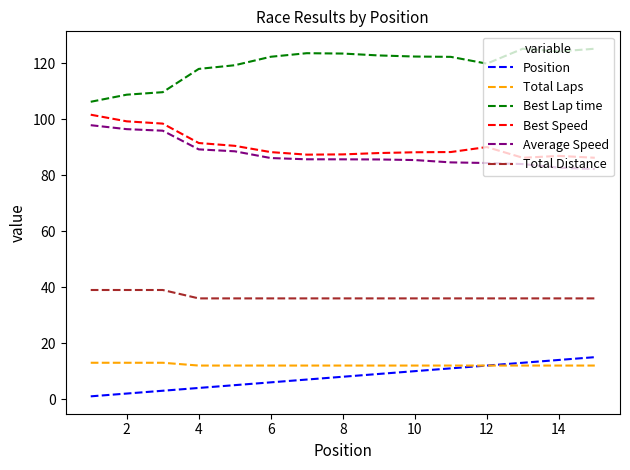

True or false: Best Lap time and Position intersect in this chart.

False